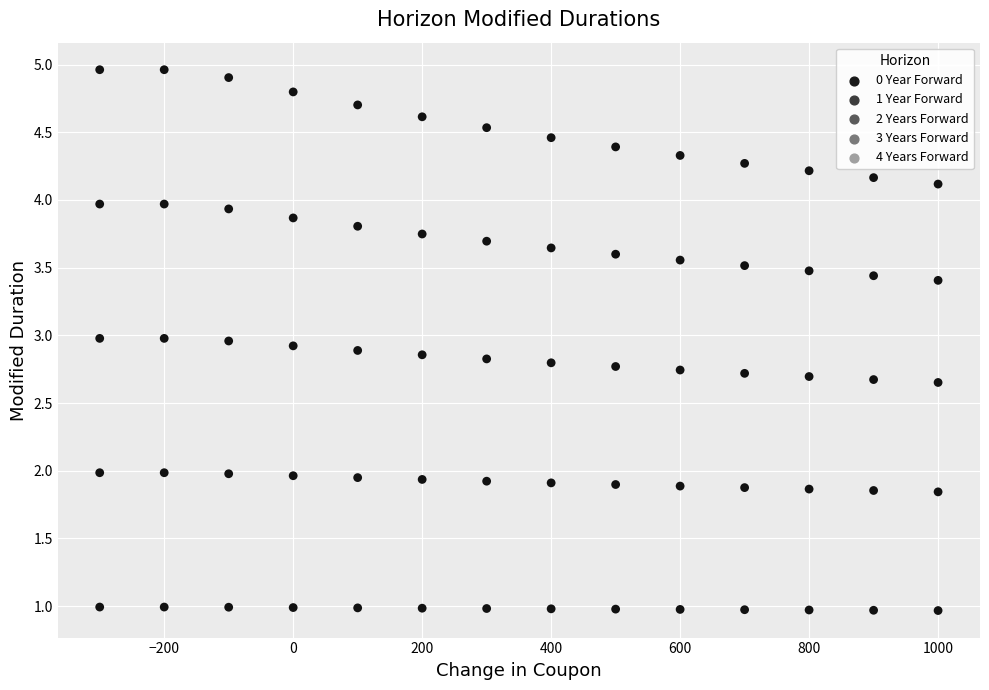

Count the number of points in this scatter plot.

70